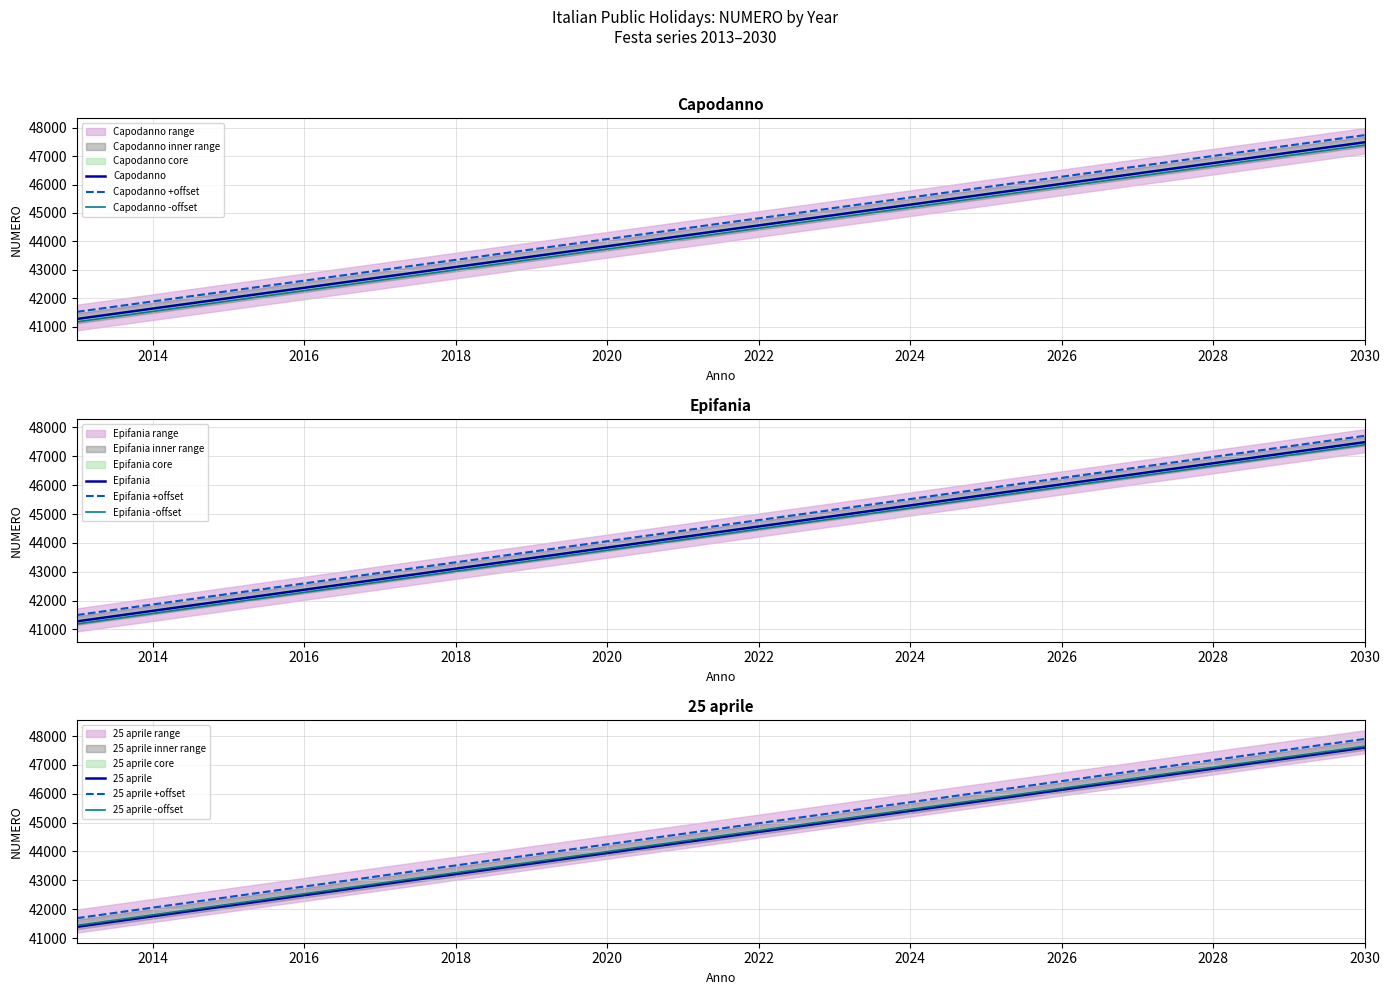

What are all the series names shown in the legend?

Capodanno, Epifania, 25 aprile